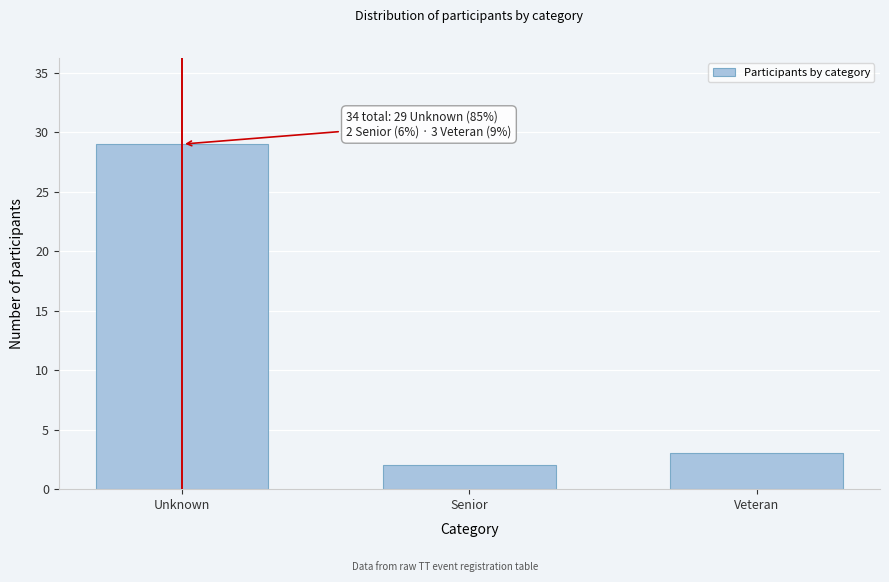

Reading left to right, list all the values displayed in this chart.

Unknown=29	Senior=2	Veteran=3